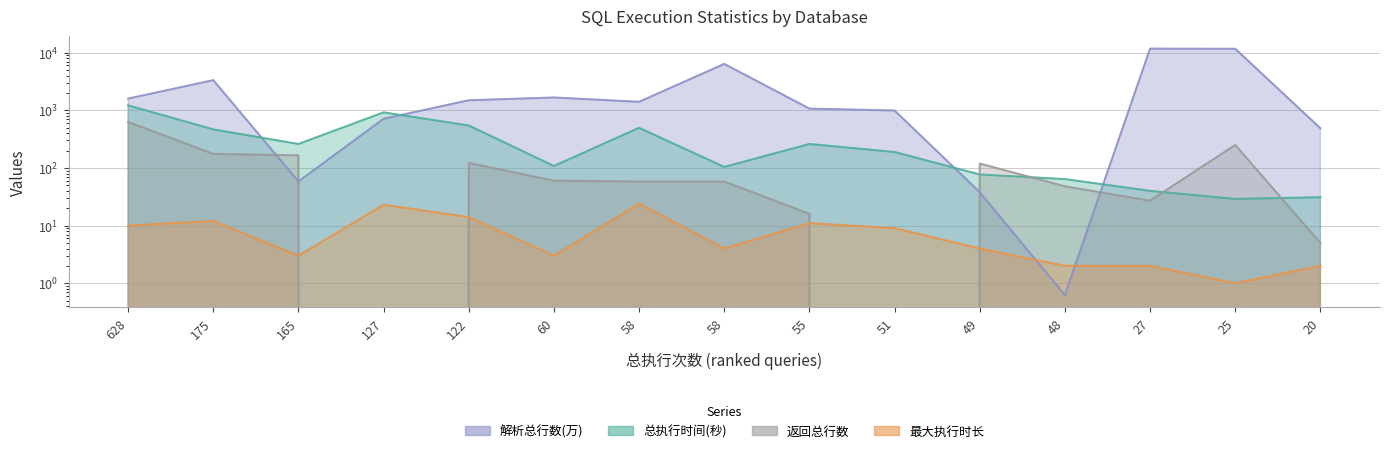

True or false: 返回总行数 has a value of 2.3 at 20.

False